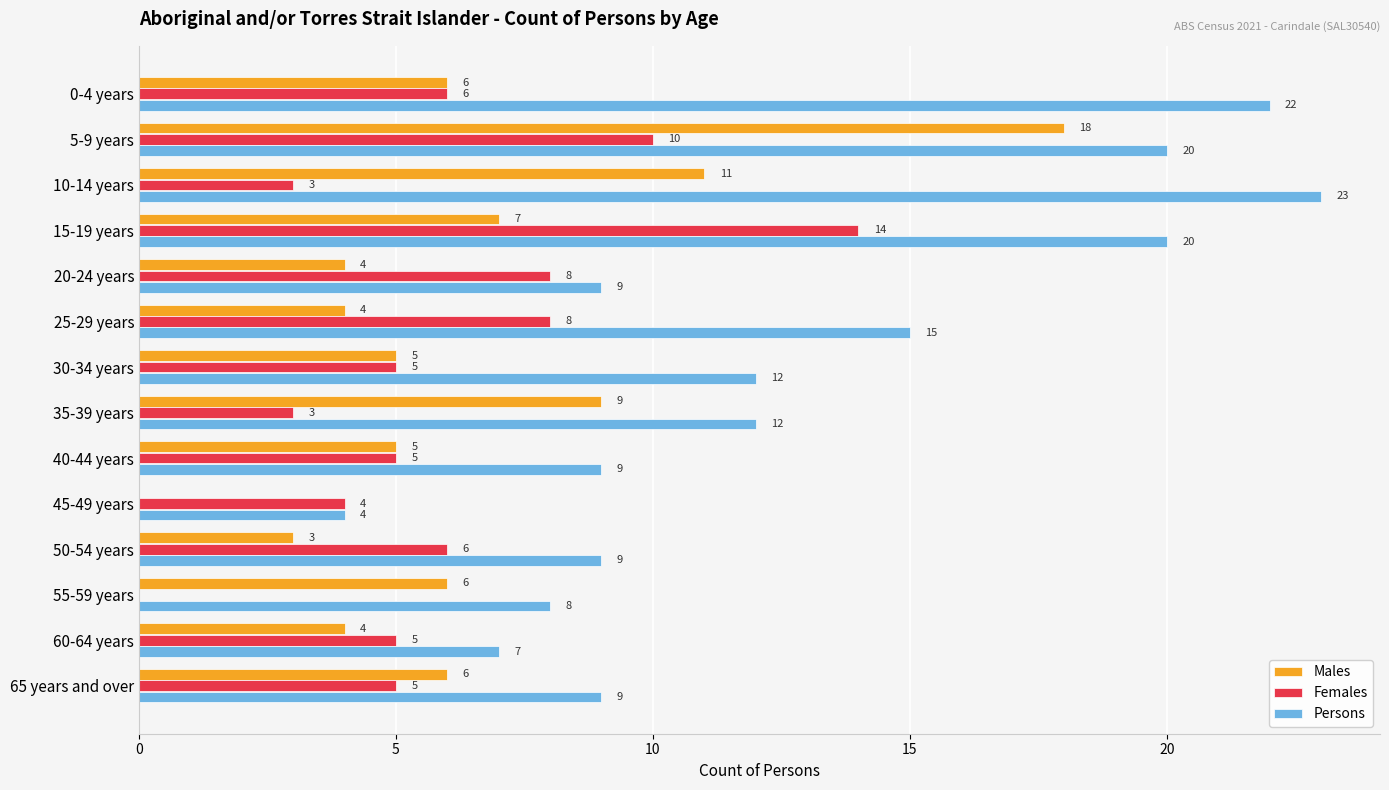

Which series has the largest total across all categories?

Persons